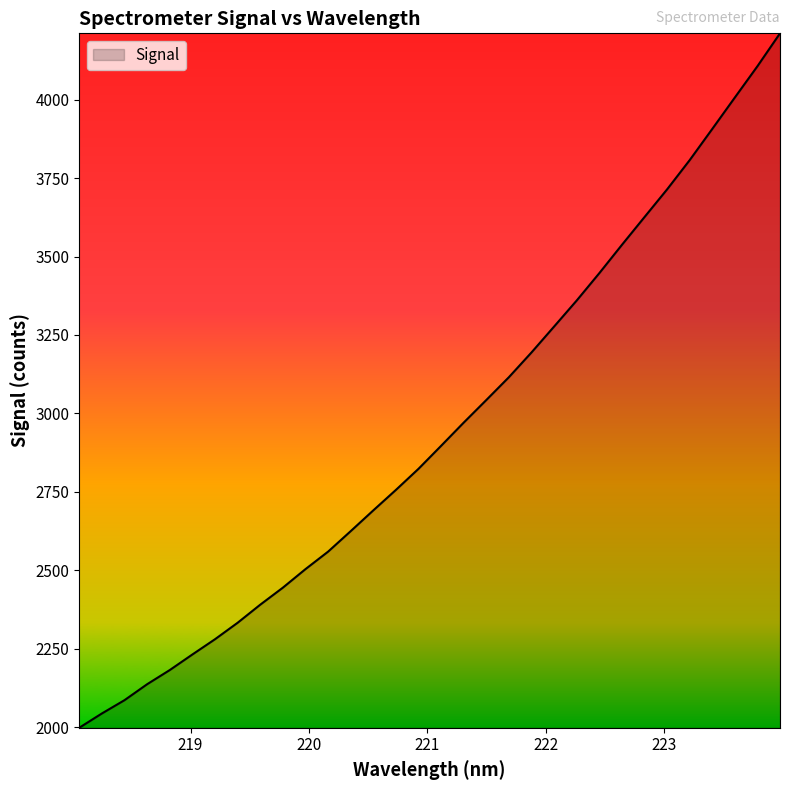

What is the minimum value shown in the chart?

1997.6